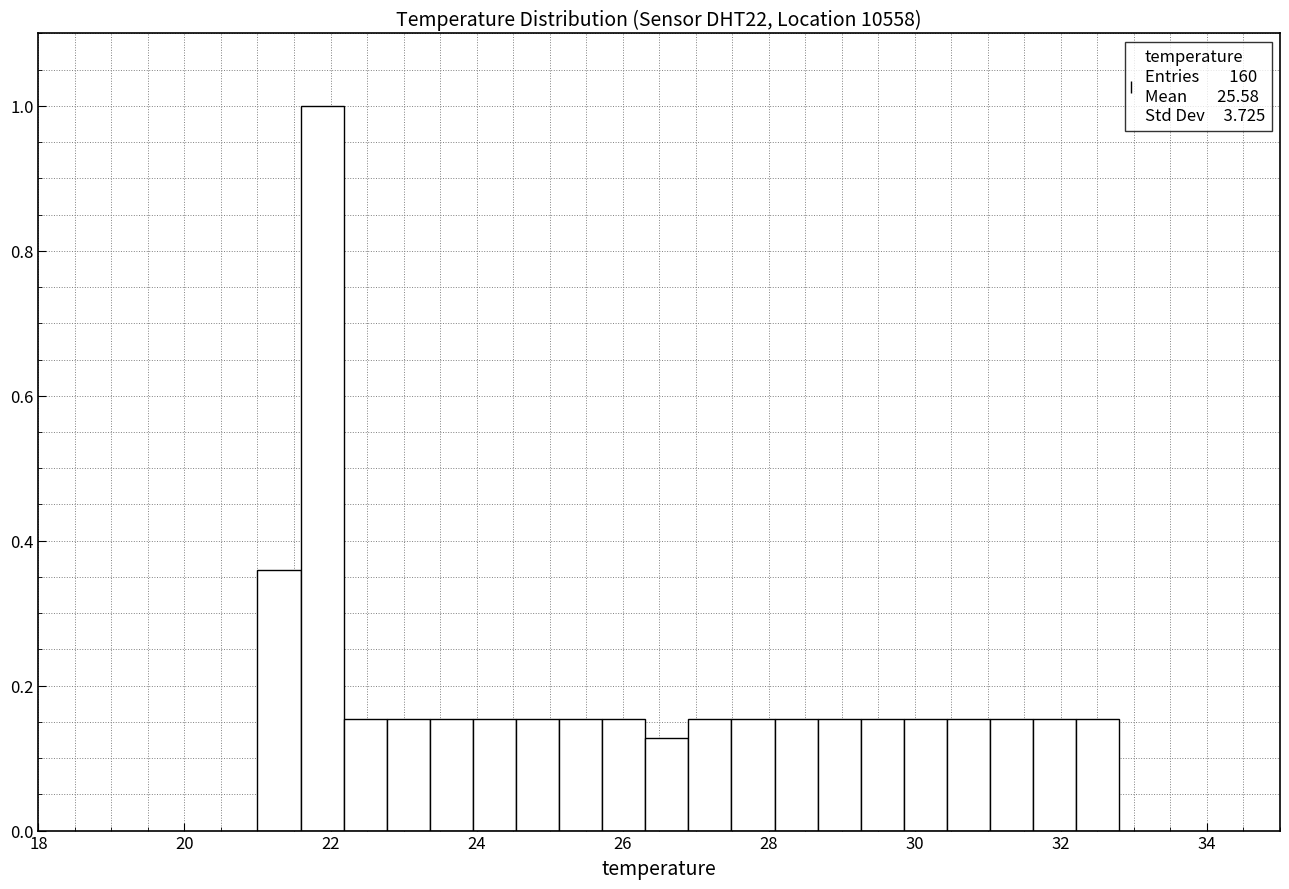

Read against the x-axis, roughly where is the centre of the tallest bar?

21.8